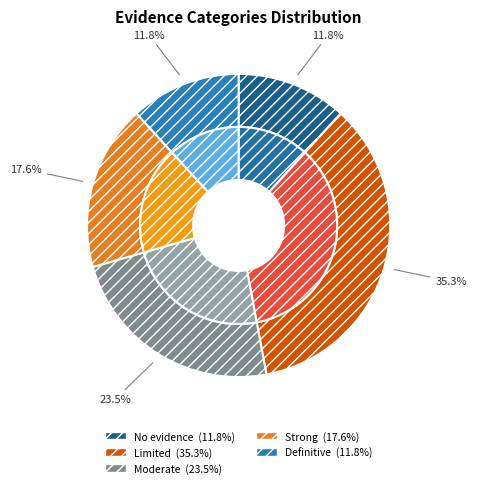

The Moderate slice represents 18% of the pie. True or false?

False